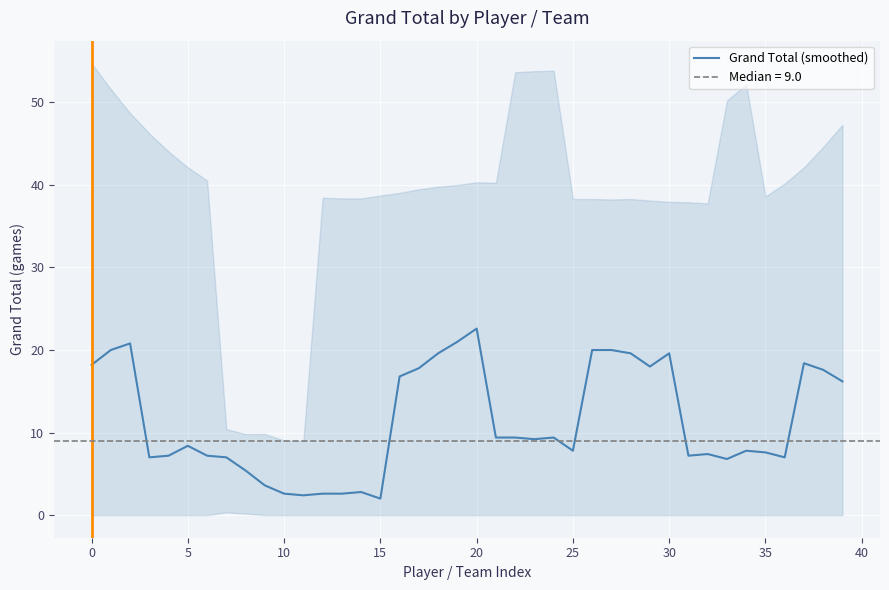

True or false: the data has more than 0 interior local peaks.

True